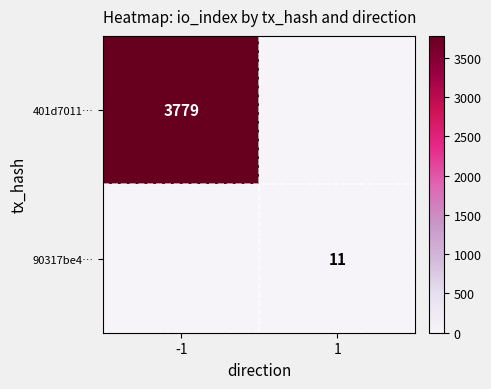

The 401d7011… series shows 5212 at -1. True or false?

False